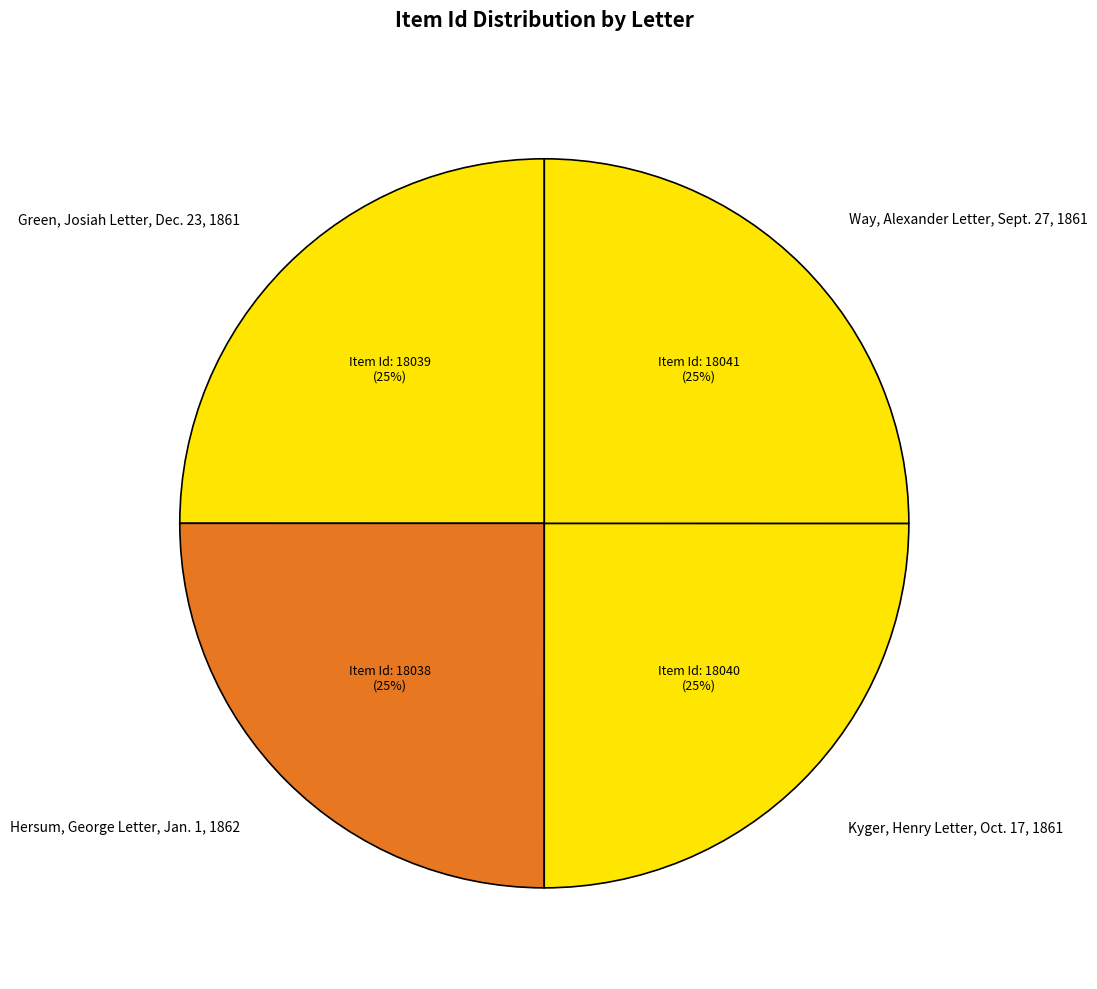

Is it true that Way, Alexander Letter, Sept. 27, 1861 is 25% of the pie?

True